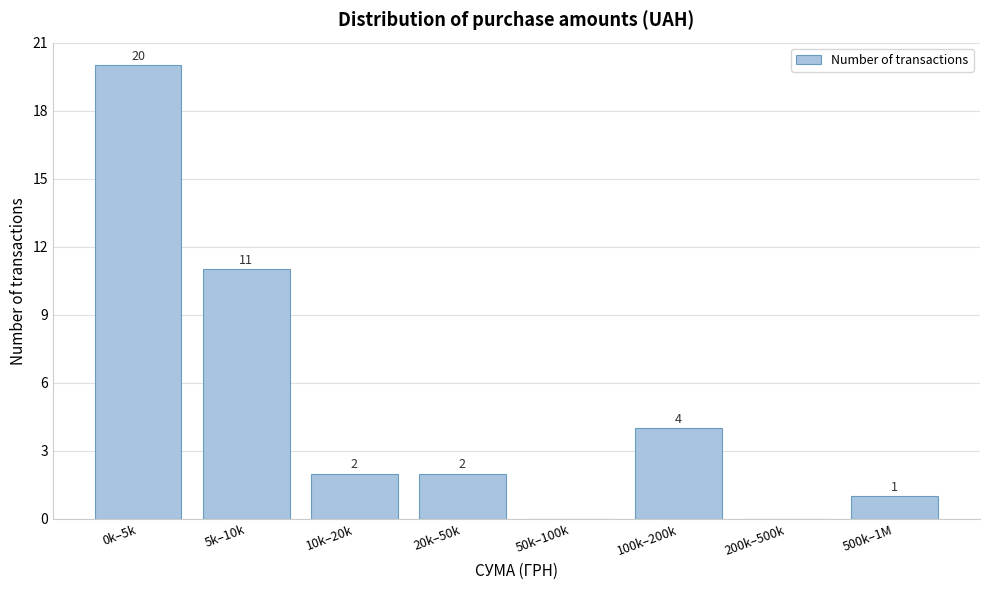

Reading right to left, what are all the values shown in this chart?

500k–1M=1	200k–500k=0	100k–200k=4	50k–100k=0	20k–50k=2	10k–20k=2	5k–10k=11	0k–5k=20